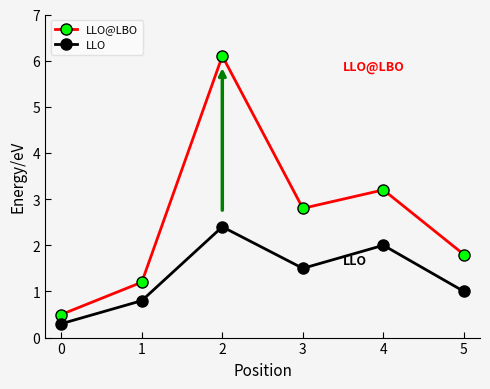

How many series are shown in this chart?

2